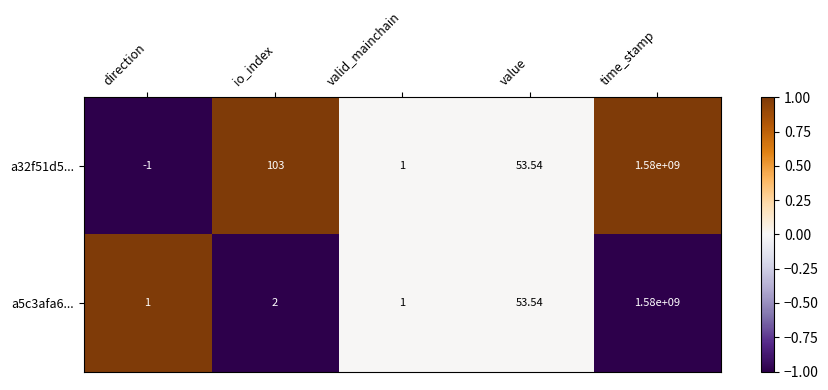

At which category is the sum across all series the highest?

time_stamp